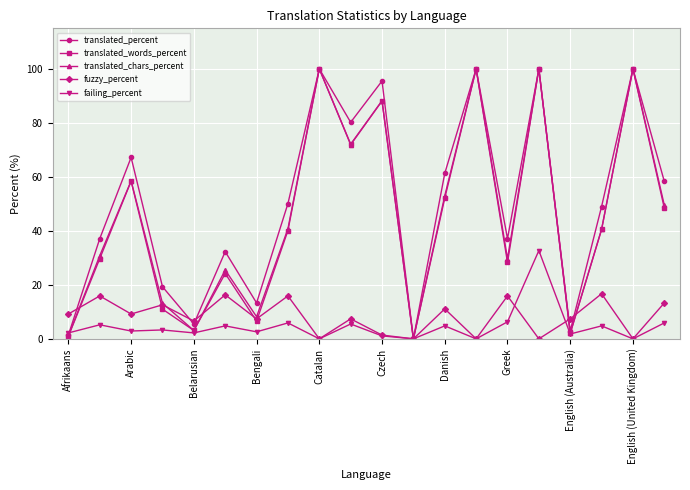

True or false: translated_chars_percent has more than 0 interior local peaks.

True